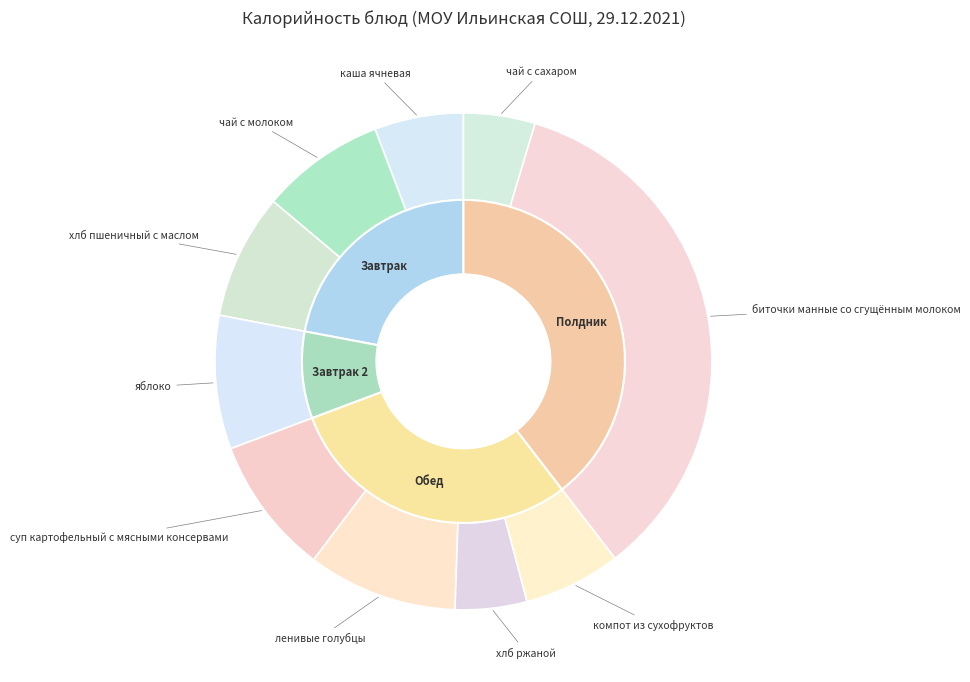

How many slices are in this pie chart?

10